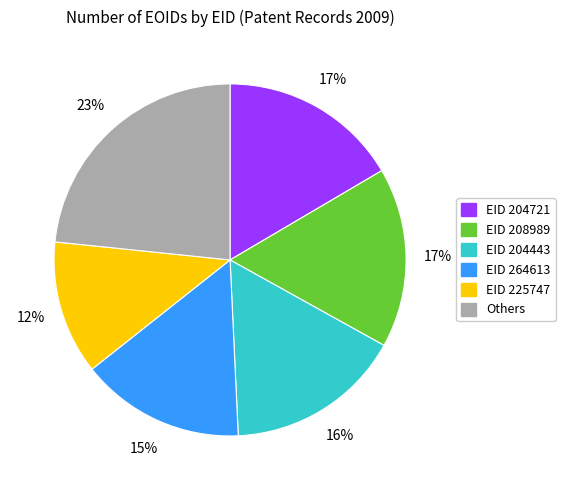

Is there a majority slice in this chart?

No